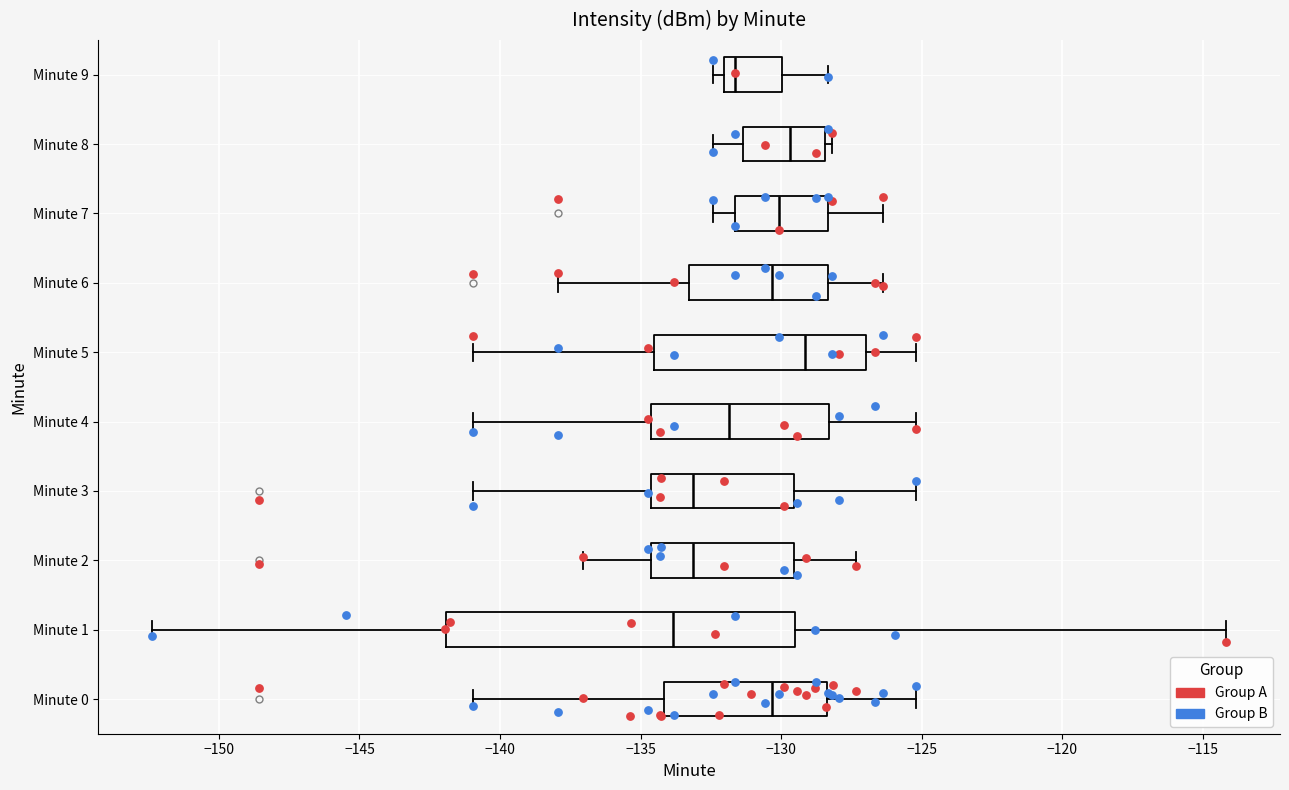

Reading bottom to top, read every box against the x-axis: the position of its median line, the range the box covers, and the ends of its whiskers. The values are not printed on the chart, so give them approximately, as read against the axis.

Minute 0: median -130.5, box -134.0 to -128.5, whiskers -141.0 to -125.0
Minute 1: median -134.0, box -142.0 to -129.5, whiskers -152.5 to -114.0
Minute 2: median -133.0, box -134.5 to -129.5, whiskers -137.0 to -127.5
Minute 3: median -133.0, box -134.5 to -129.5, whiskers -141.0 to -125.0
Minute 4: median -132.0, box -134.5 to -128.5, whiskers -141.0 to -125.0
Minute 5: median -129.0, box -134.5 to -127.0, whiskers -141.0 to -125.0
Minute 6: median -130.5, box -133.5 to -128.5, whiskers -138.0 to -126.5
Minute 7: median -130.0, box -131.5 to -128.5, whiskers -132.5 to -126.5
Minute 8: median -129.5, box -131.5 to -128.5, whiskers -132.5 to -128.0
Minute 9: median -131.5, box -132.0 to -130.0, whiskers -132.5 to -128.5